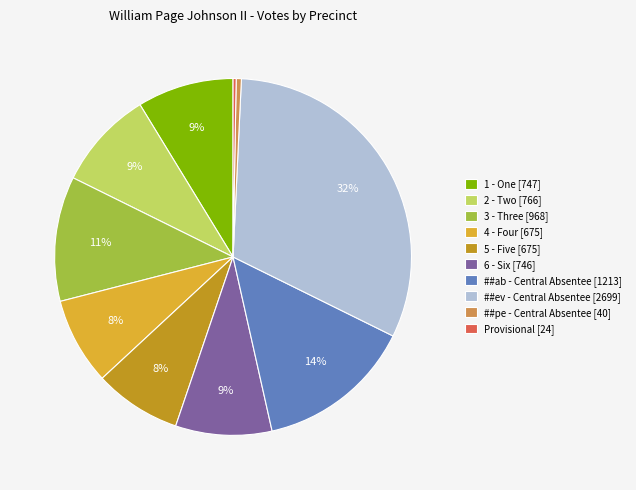

To the nearest percent, what percentage of the pie is ##ev - Central Absentee?

32%